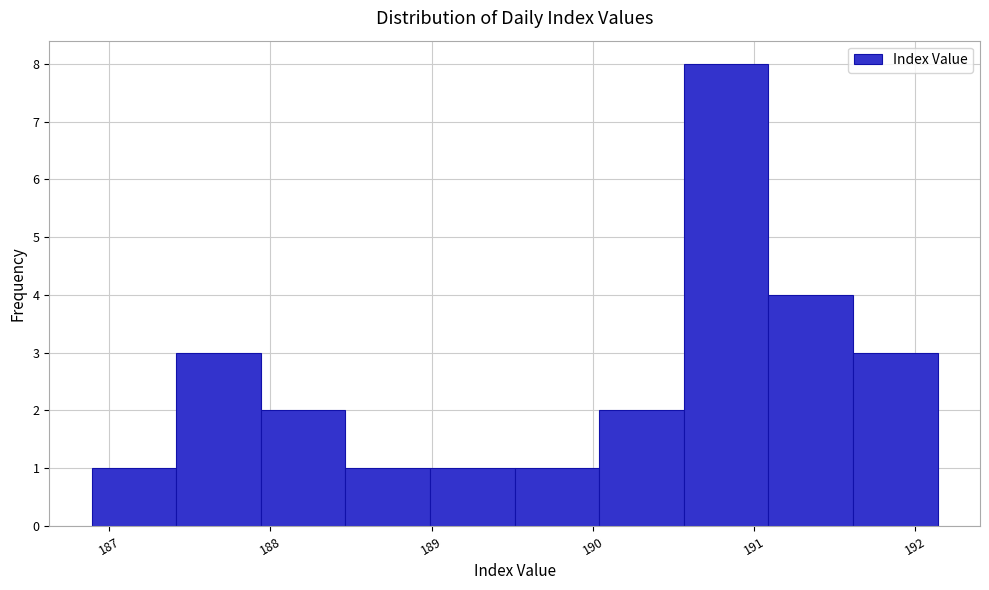

What is the height of the bar covering 187.4 to 187.9 on the x-axis? Neither the bar edges nor the heights are printed on the chart, so give them approximately, as read against the axes.

3